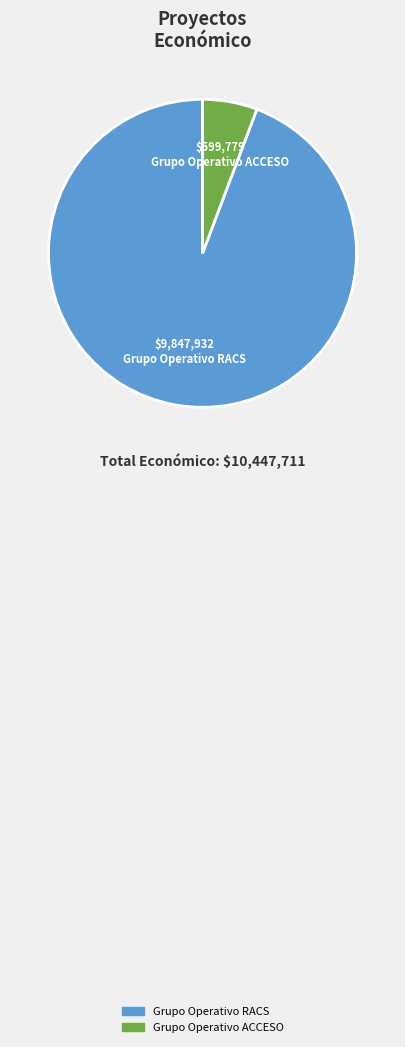

Do Grupo Operativo RACS and Grupo Operativo ACCESO together represent more than half of the pie?

Yes